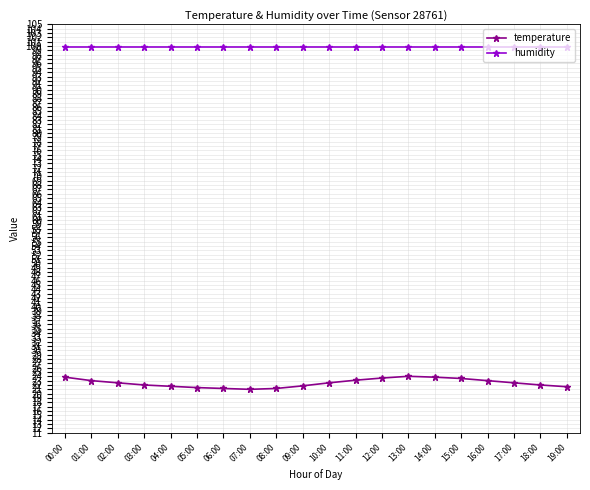

True or false: humidity and temperature intersect in this chart.

False